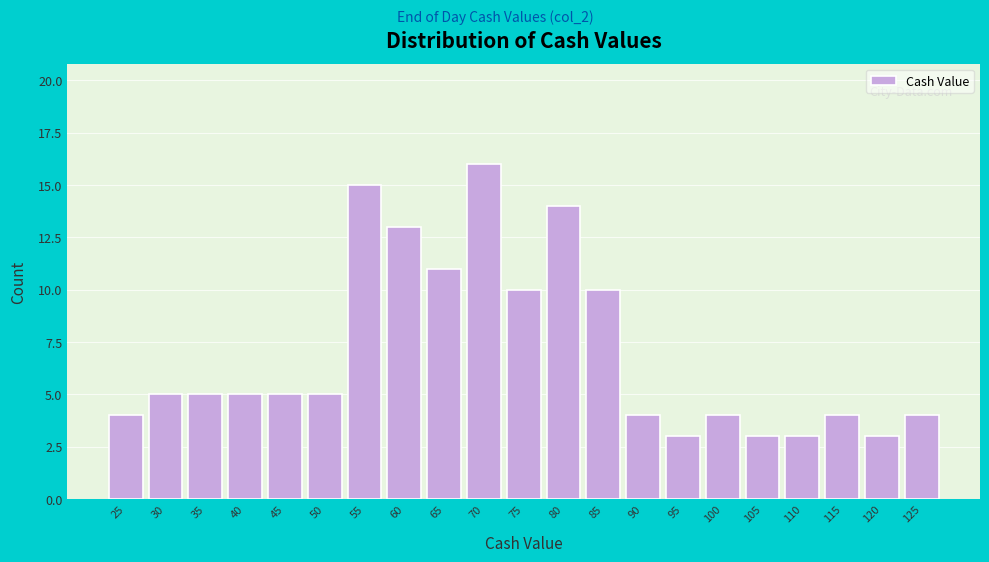

Reading left to right, extract all data points from this chart.

4	5	5	5	5	5	15	13	11	16	10	14	10	4	3	4	3	3	4	3	4